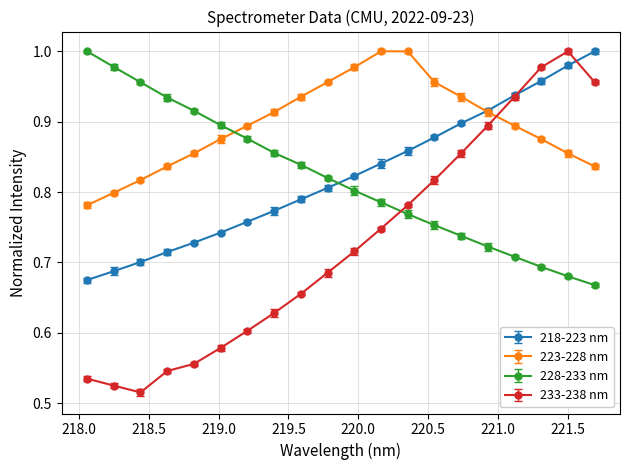

Which series has the widest spread of values?

233-238 nm